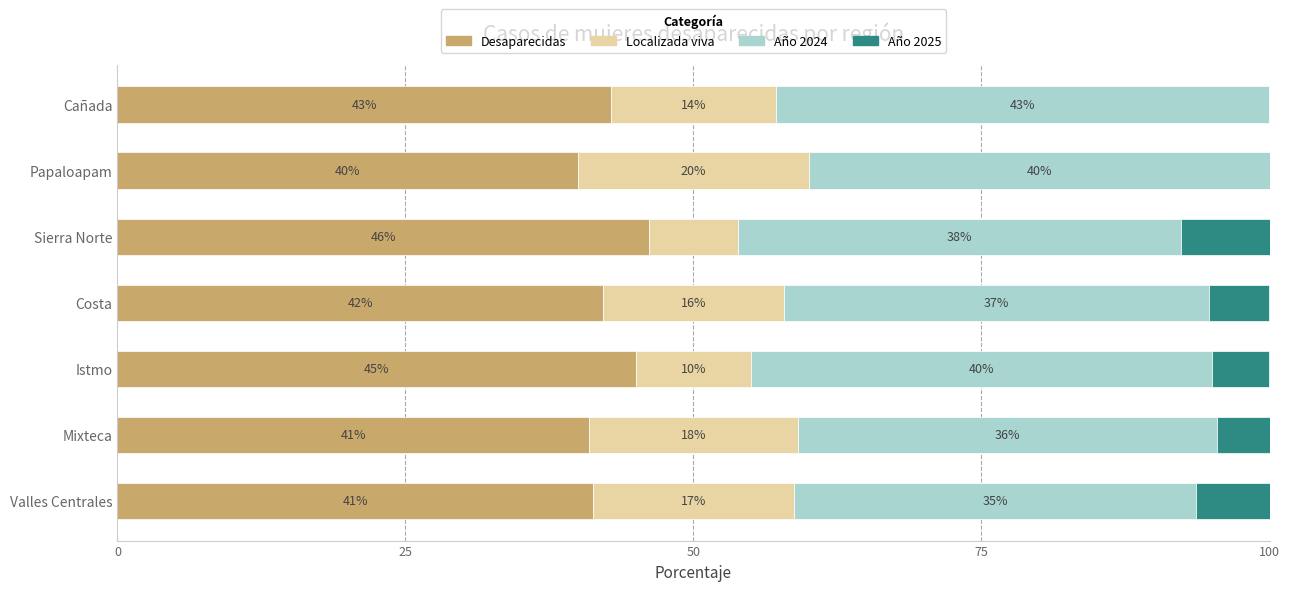

What is the total value across all series at Mixteca?

100.0